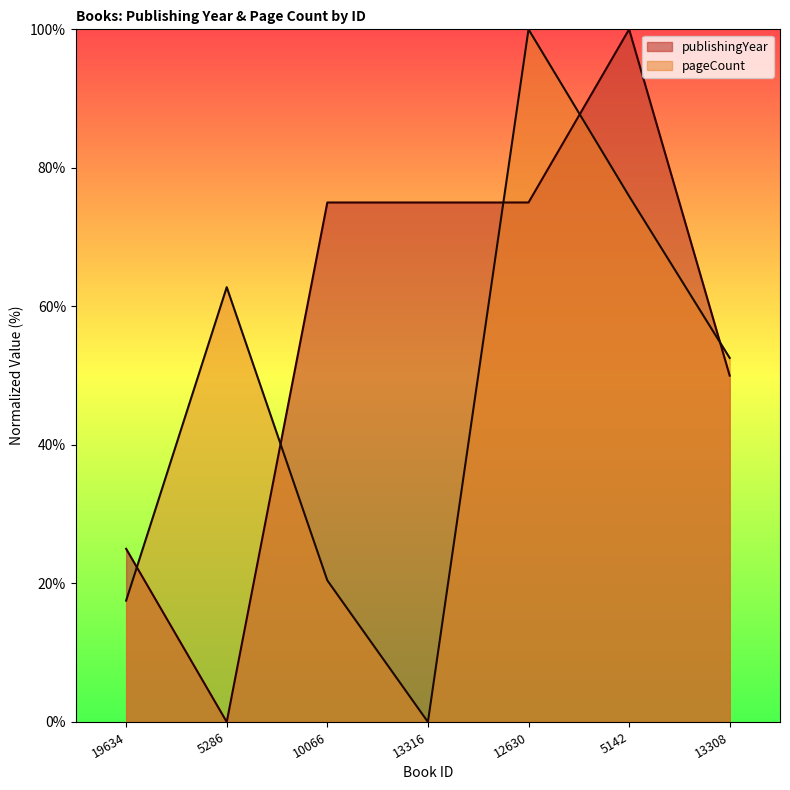

Reading left to right, list all the values displayed in this chart.

publishingYear: 19634=25.0	5286=0.0	10066=75.0	13316=75.0	12630=75.0	5142=100.0	13308=50.0
pageCount: 19634=17.5	5286=62.8	10066=20.4	13316=0.0	12630=100.0	5142=75.9	13308=52.6